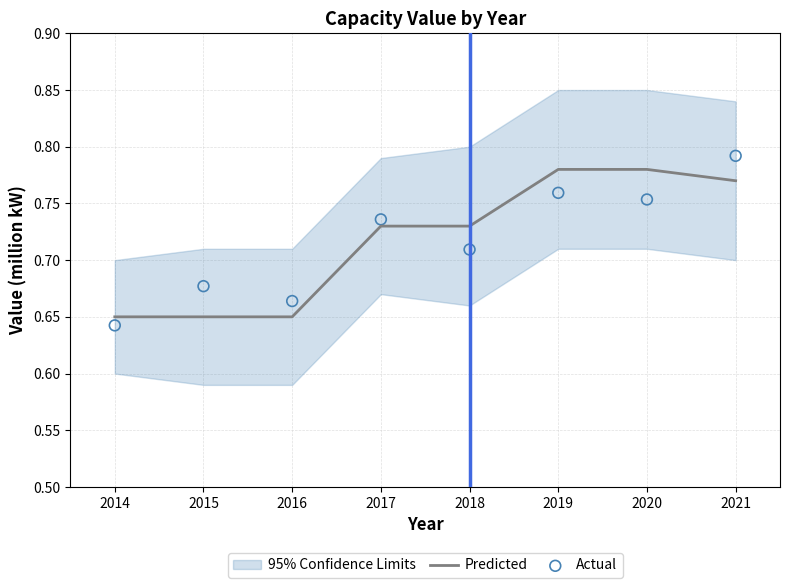

What is the total value across all series at 2014?

1.3